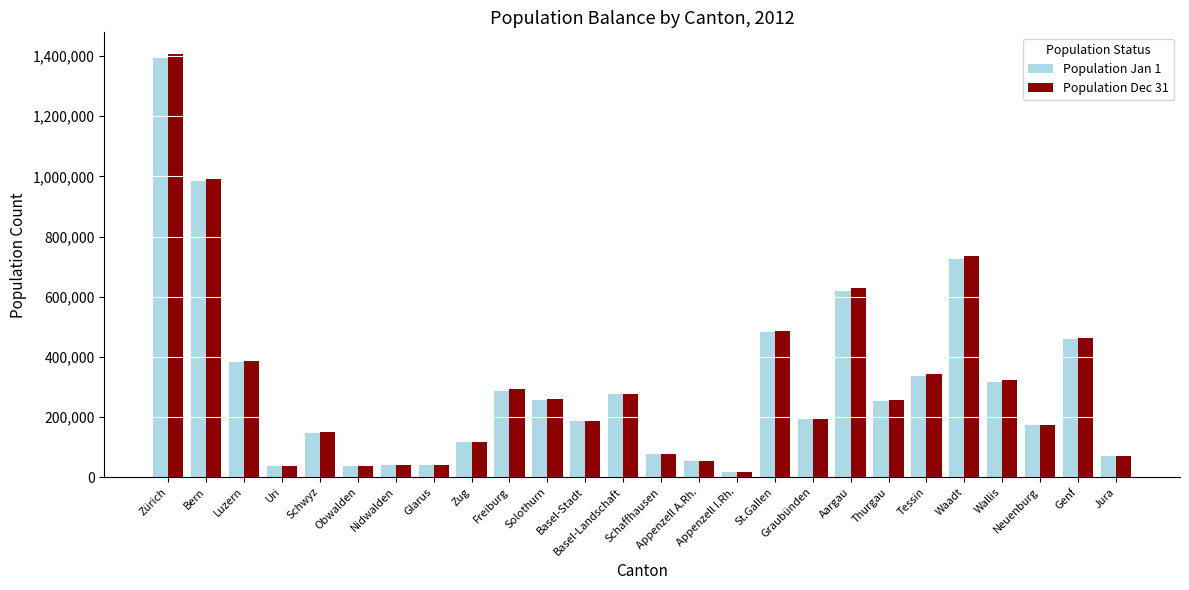

What is the lowest value of the Population Dec 31 series?

15717